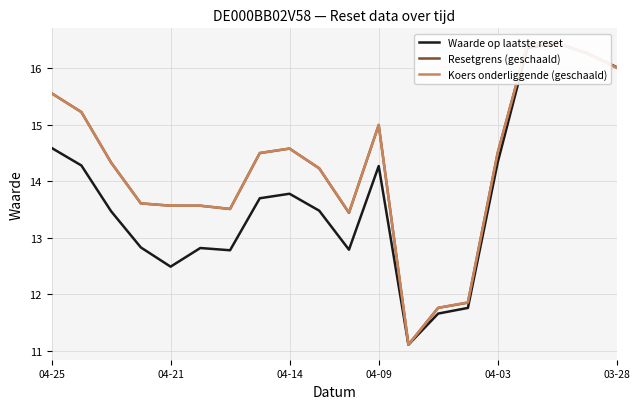

Which series has the largest total across all categories?

Koers onderliggende (geschaald)